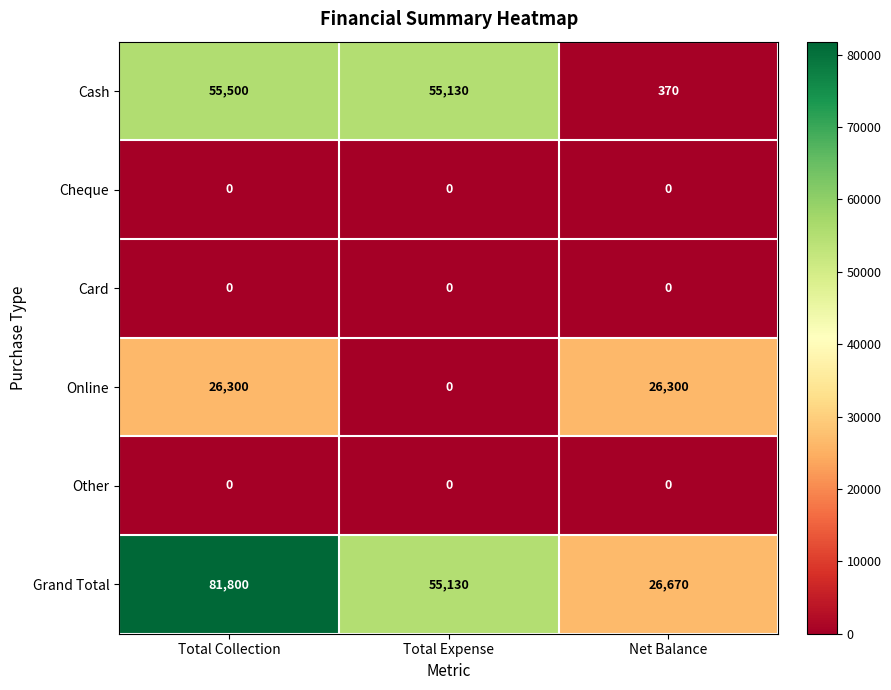

Is it true that Grand Total equals 55130 at Total Expense?

True